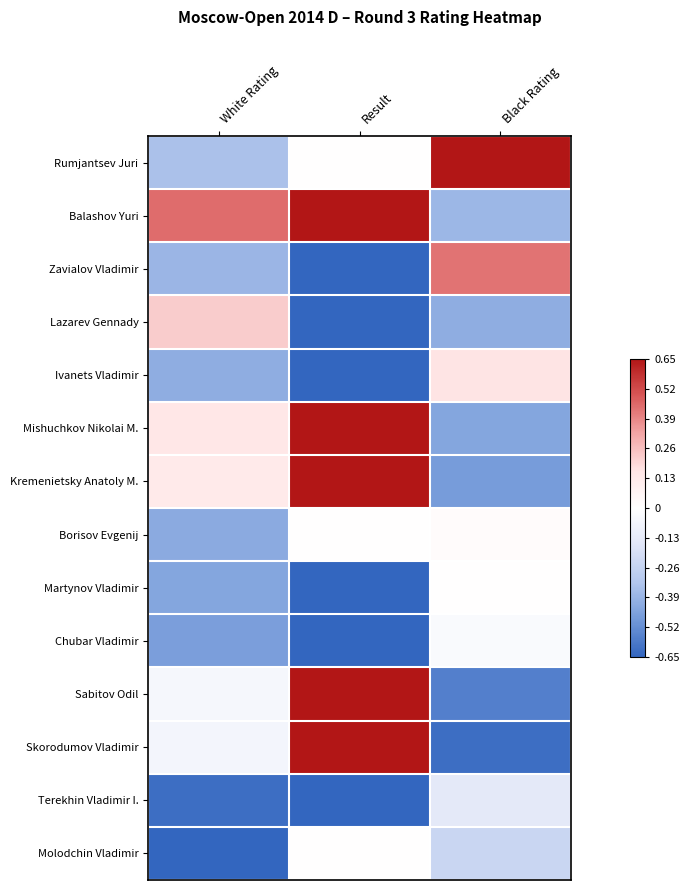

Which series has the largest range (max minus min)?

Skorodumov Vladimir